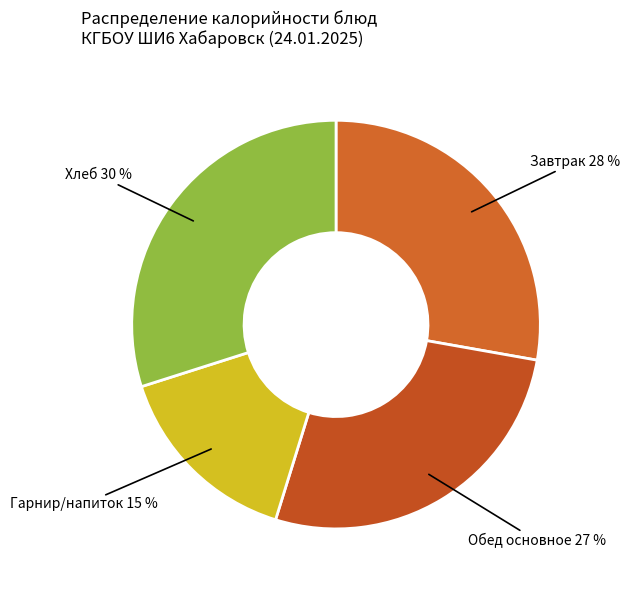

How many slices are in this pie chart?

4